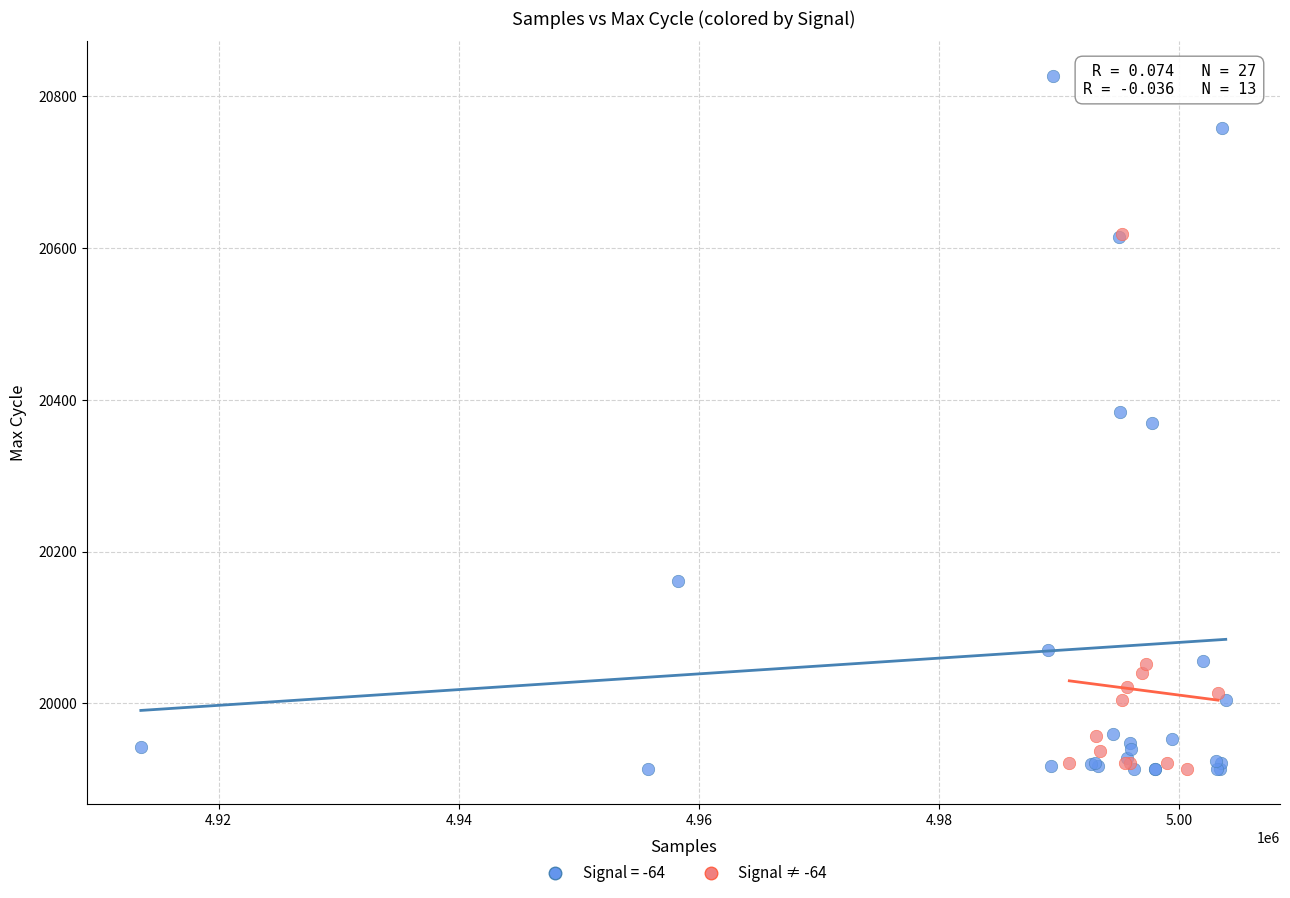

Which series has the widest spread of Y values?

Signal = -64